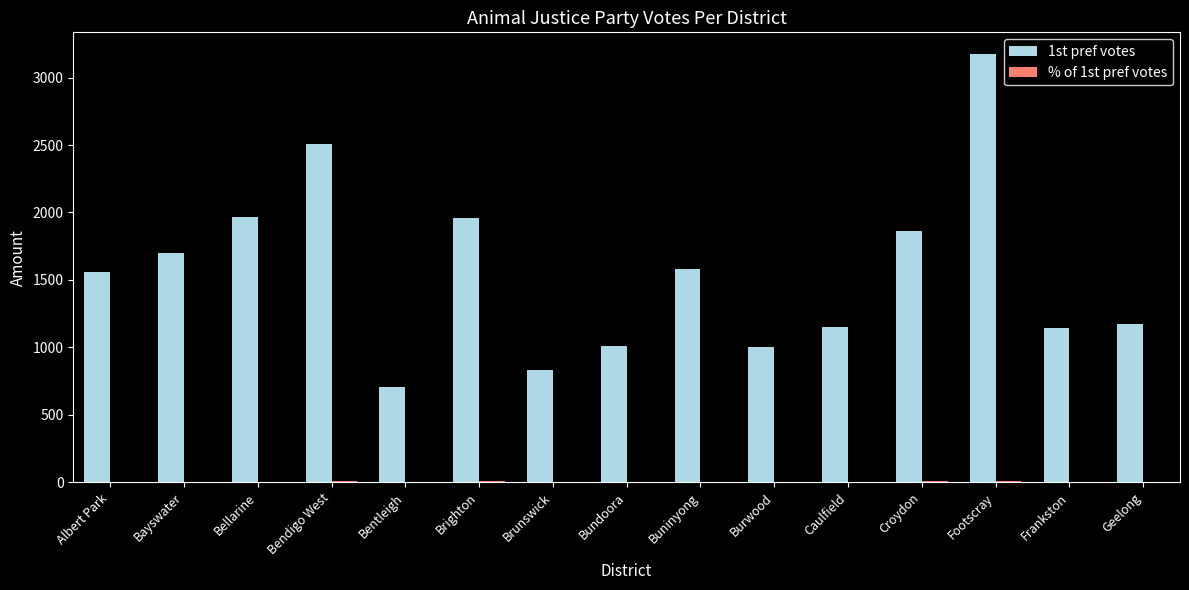

The 1st pref votes series shows 709.0 at Bentleigh. True or false?

True